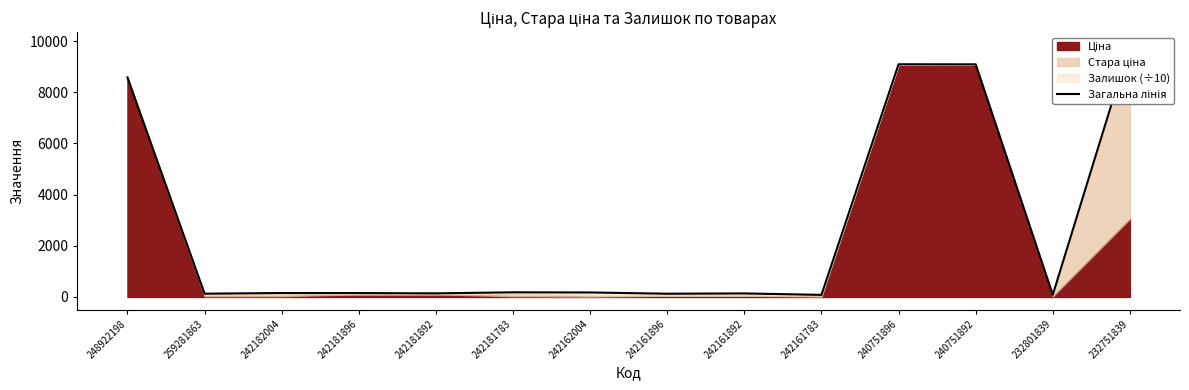

True or false: the data shows 12643.3 at 240751896.

False